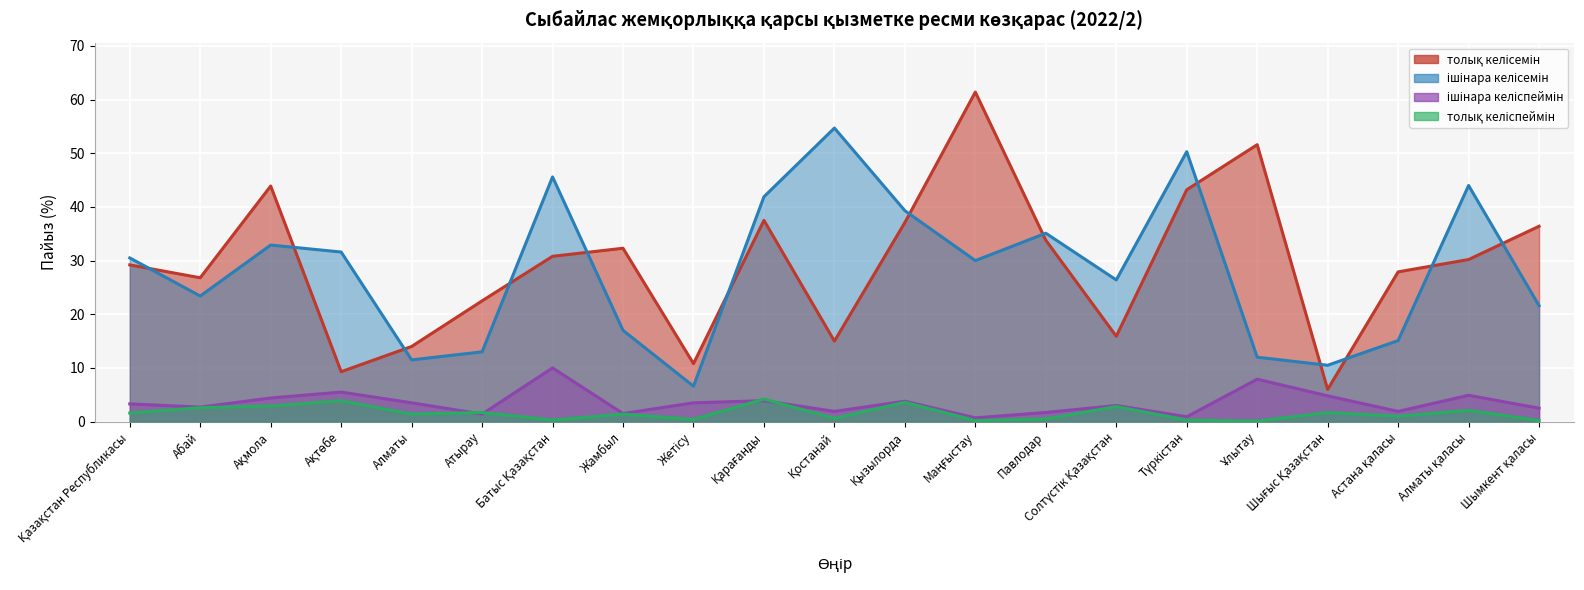

Does the chart display data point markers on the line(s)?

No